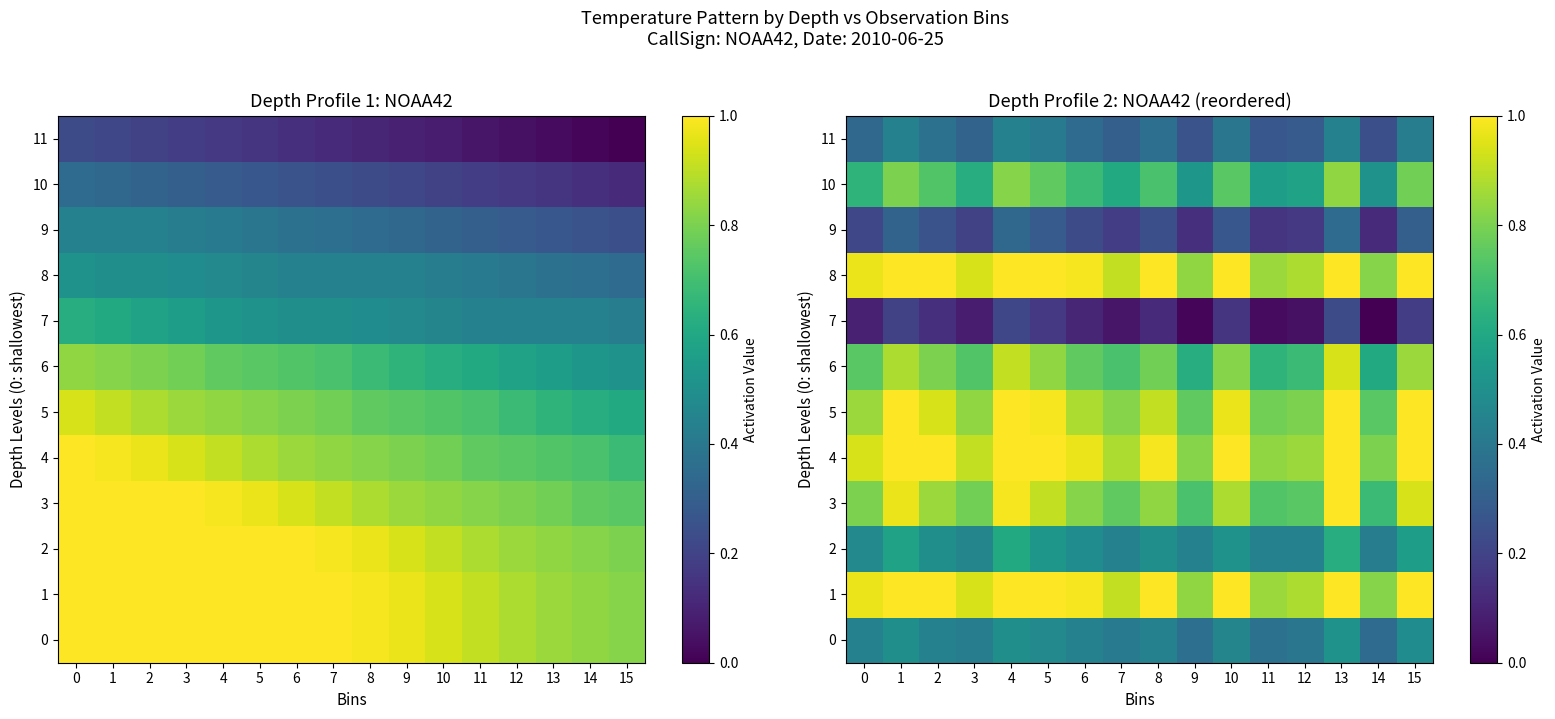

How many data points does each series have?

16